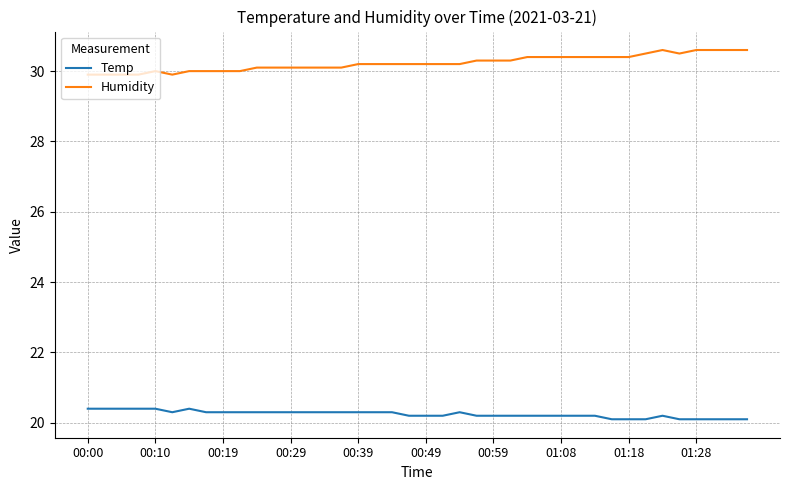

True or false: Humidity and Temp cross at least once.

False